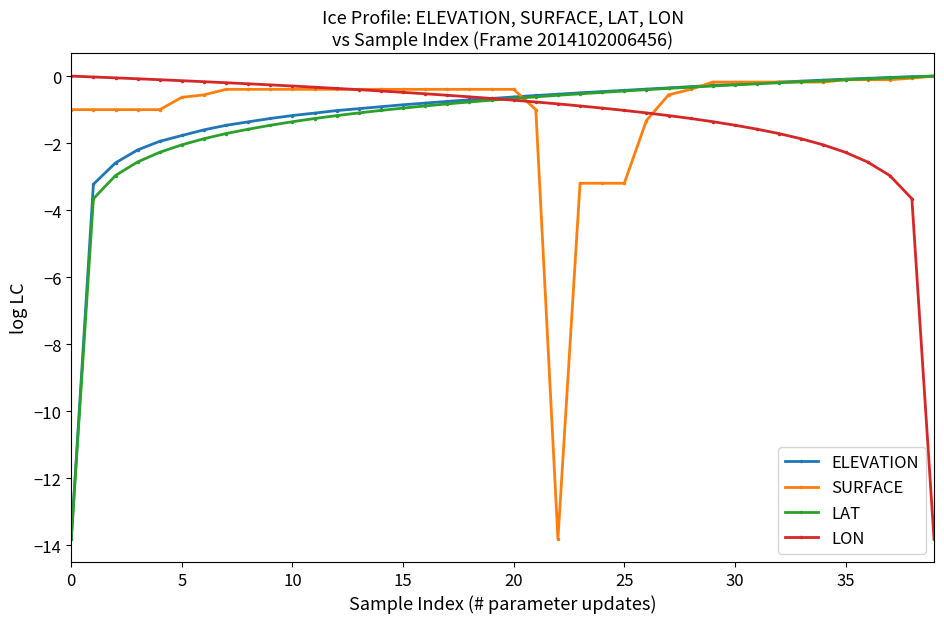

What is the value of the LON point at the 33rd from the left?

-1.7